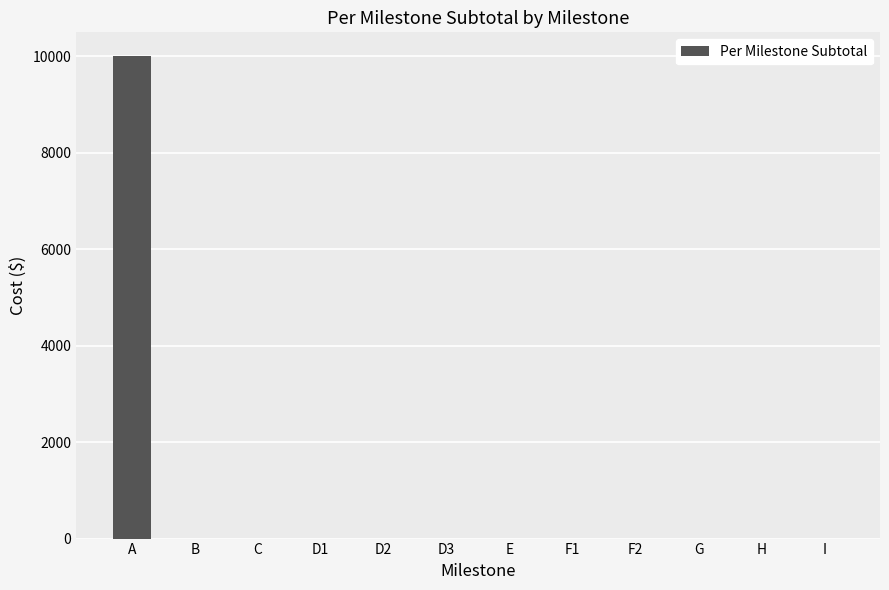

Reading right to left, transcribe all the data shown in this chart.

I=0	H=0	G=0	F2=0	F1=0	E=0	D3=0	D2=0	D1=0	C=0	B=0	A=10000